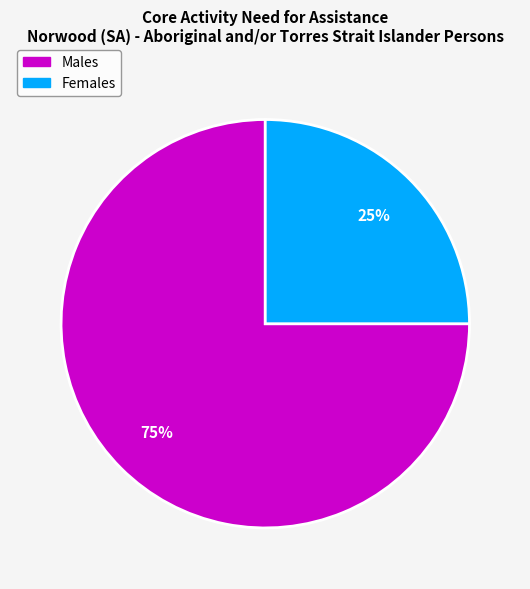

The Females slice represents 25% of the pie. True or false?

True